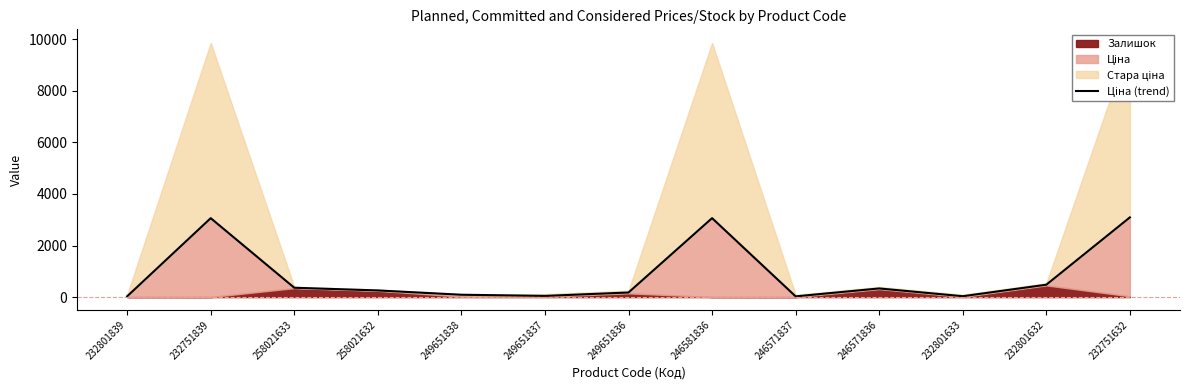

What is the label of the 6th point from the right?

246581836